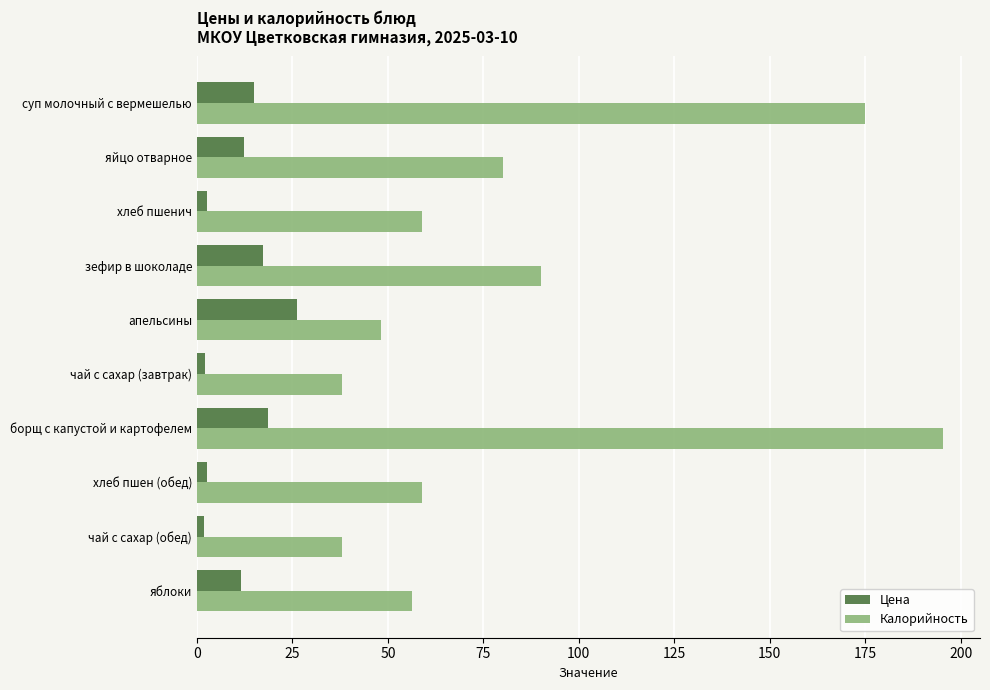

Rank the series by their maximum value, from lowest to highest.

Цена, Калорийность